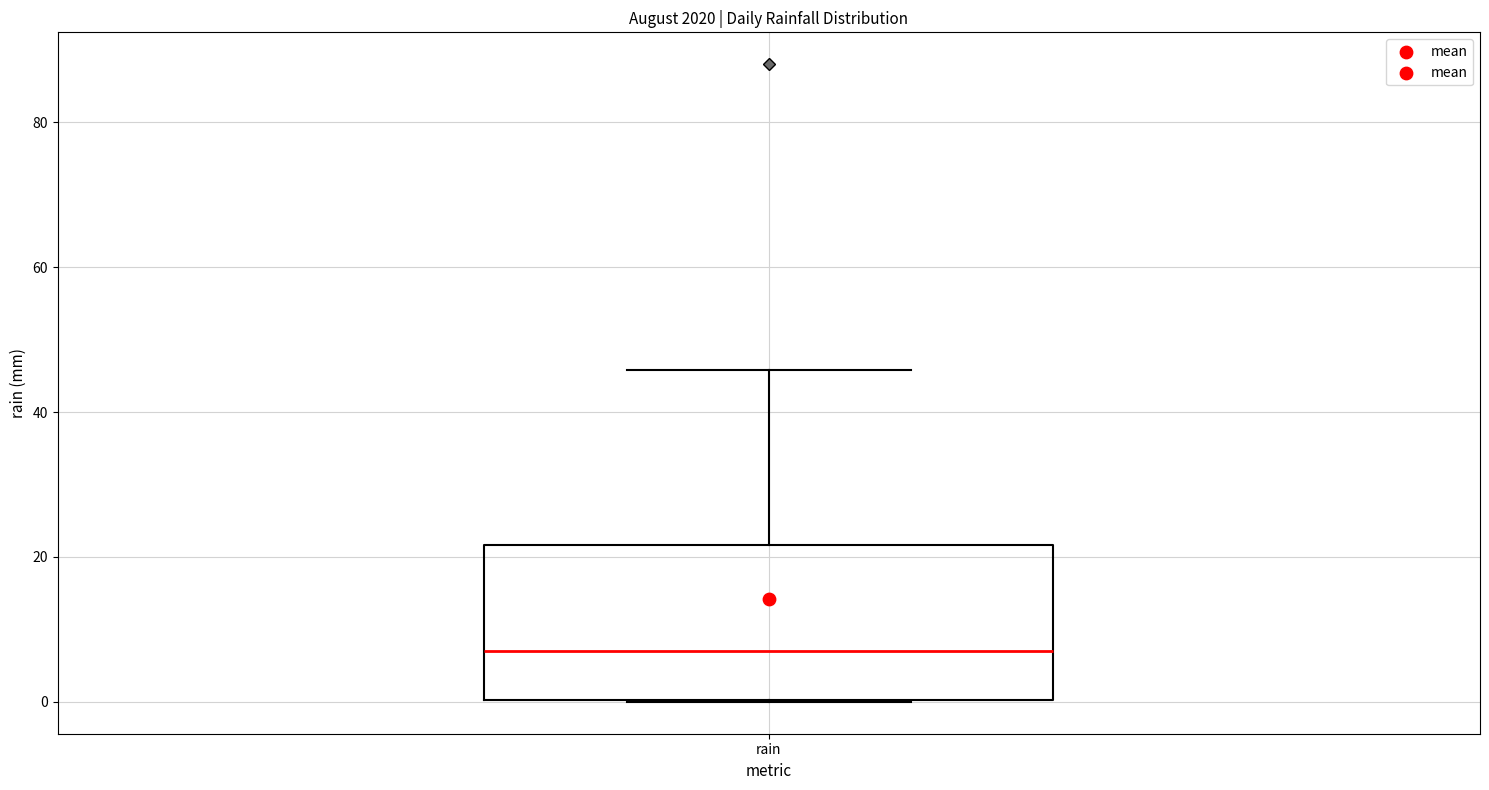

Where is the lower edge of the box for rain on the y-axis? The values are not printed on the chart, so give them approximately, as read against the axis.

0